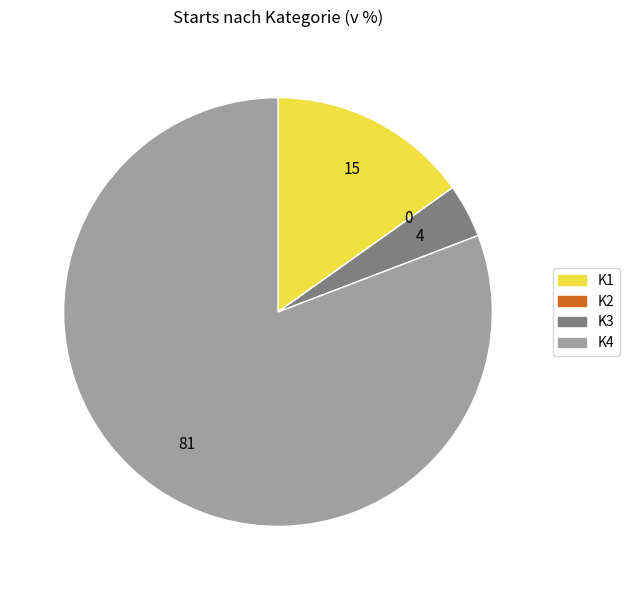

Does K4 represent more than half of the total?

Yes